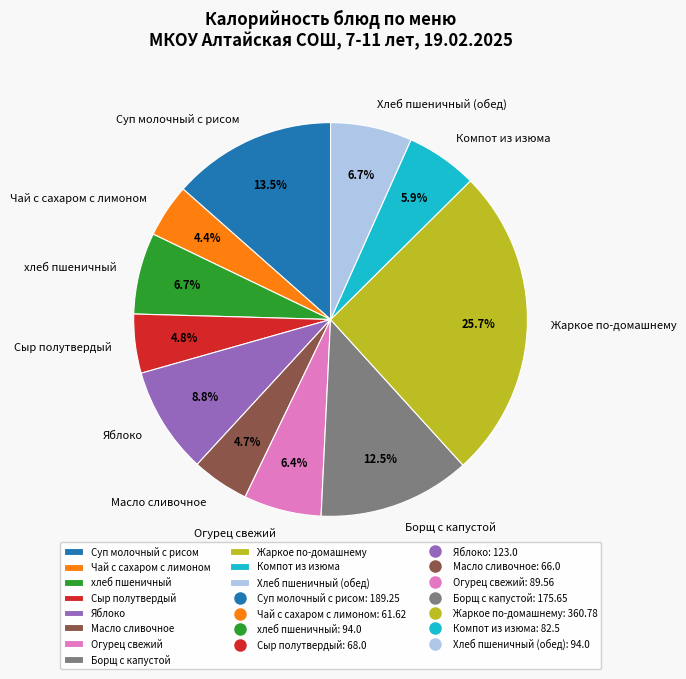

To the nearest percent, what is the average slice percentage?

9%